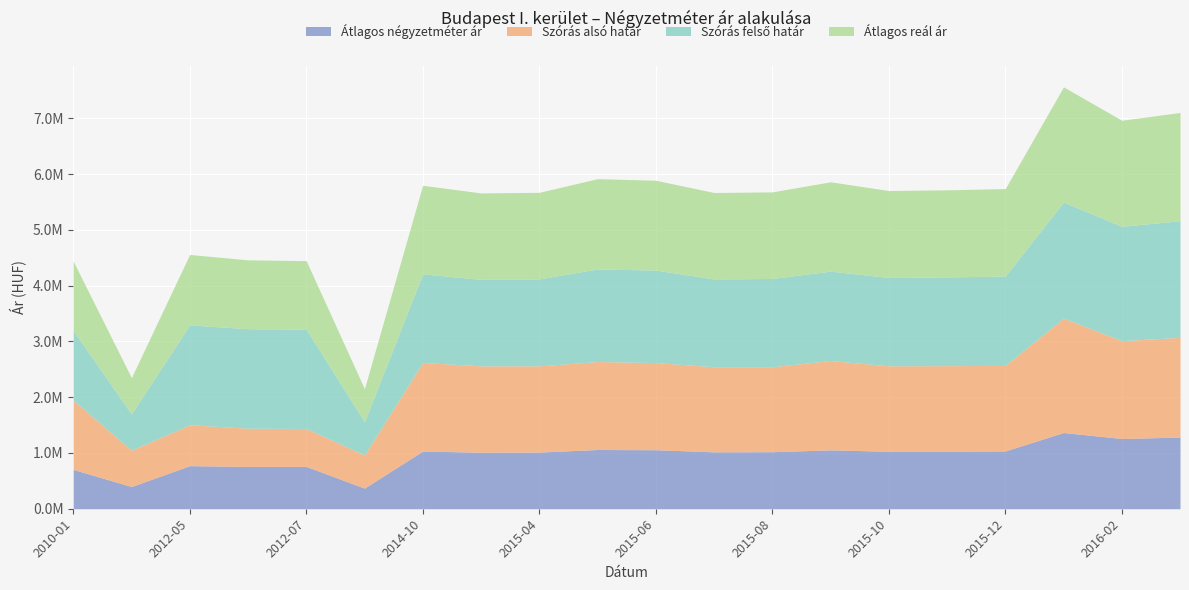

What is the label of the 18th point from the left?

2016-01